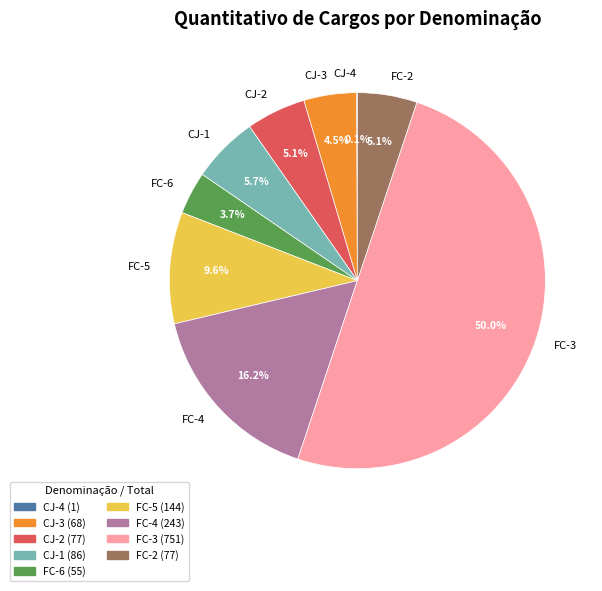

What percentage is NOT represented by FC-5?

90.4%